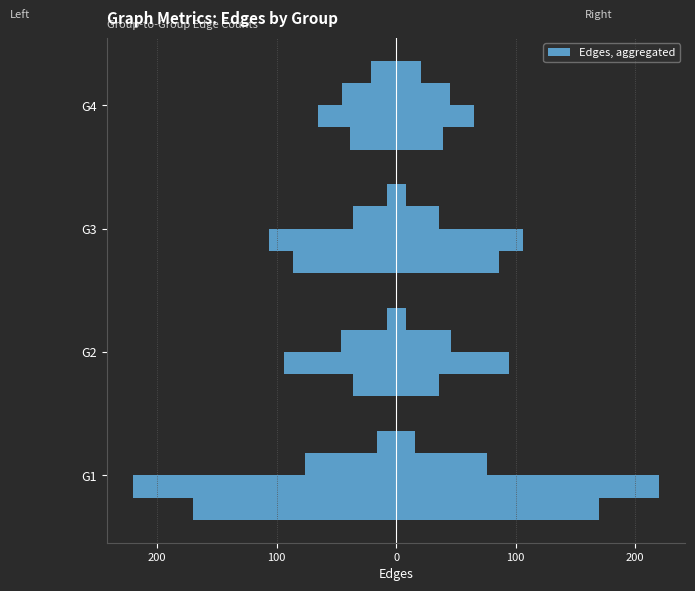

What is the total value across all series at G2?

-184